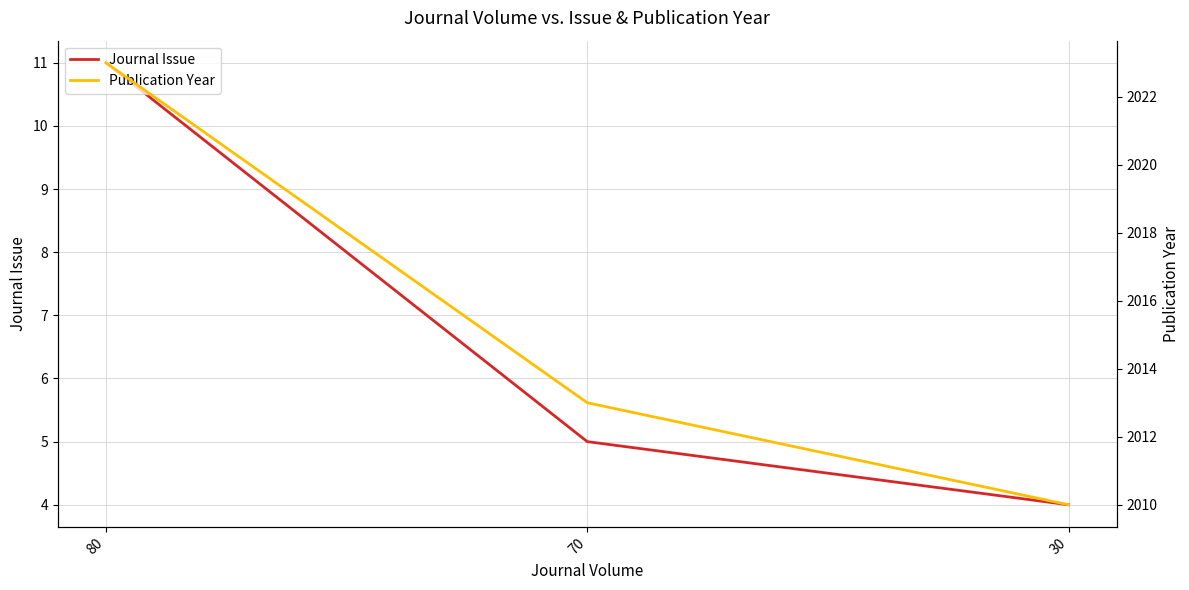

What is the value of the Journal Issue point at the 2nd from the left?

5